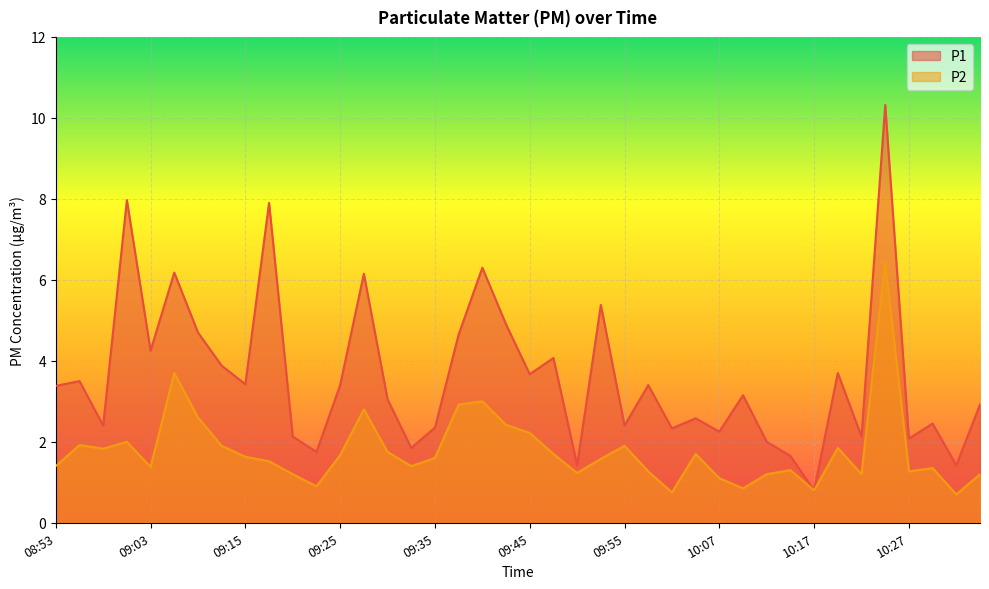

Is it true that P2 equals 1.7 at 09:37?

False